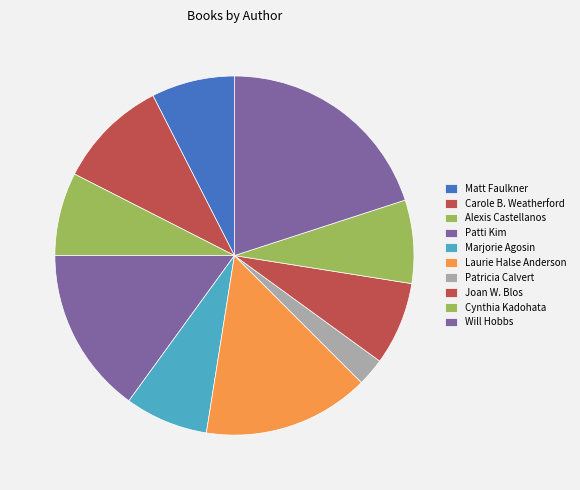

How many segments does this pie chart have?

10